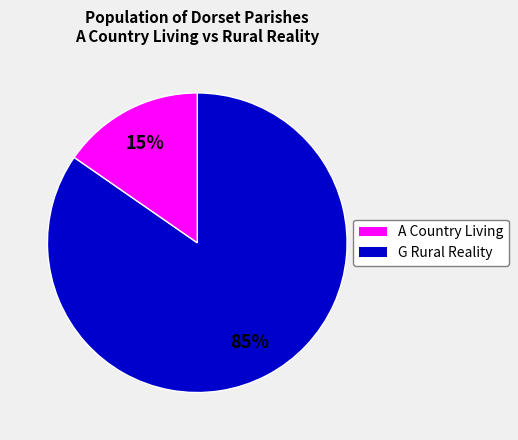

To the nearest percent, what is the average slice percentage?

50%